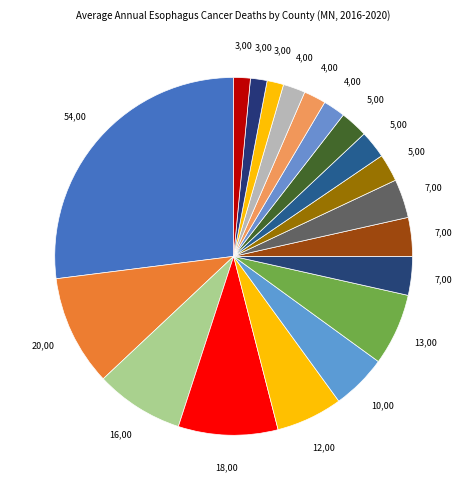

Count the number of slices in the pie.

19